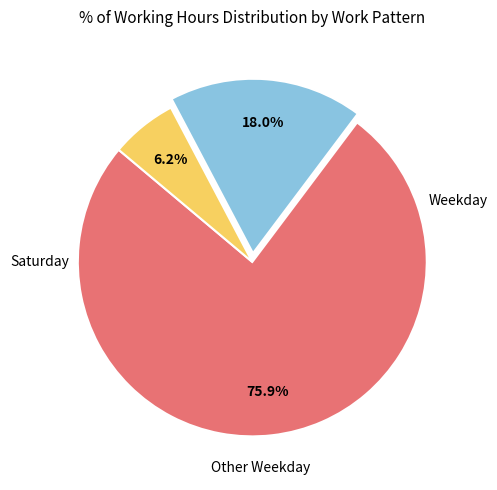

Is there a majority slice in this chart?

Yes